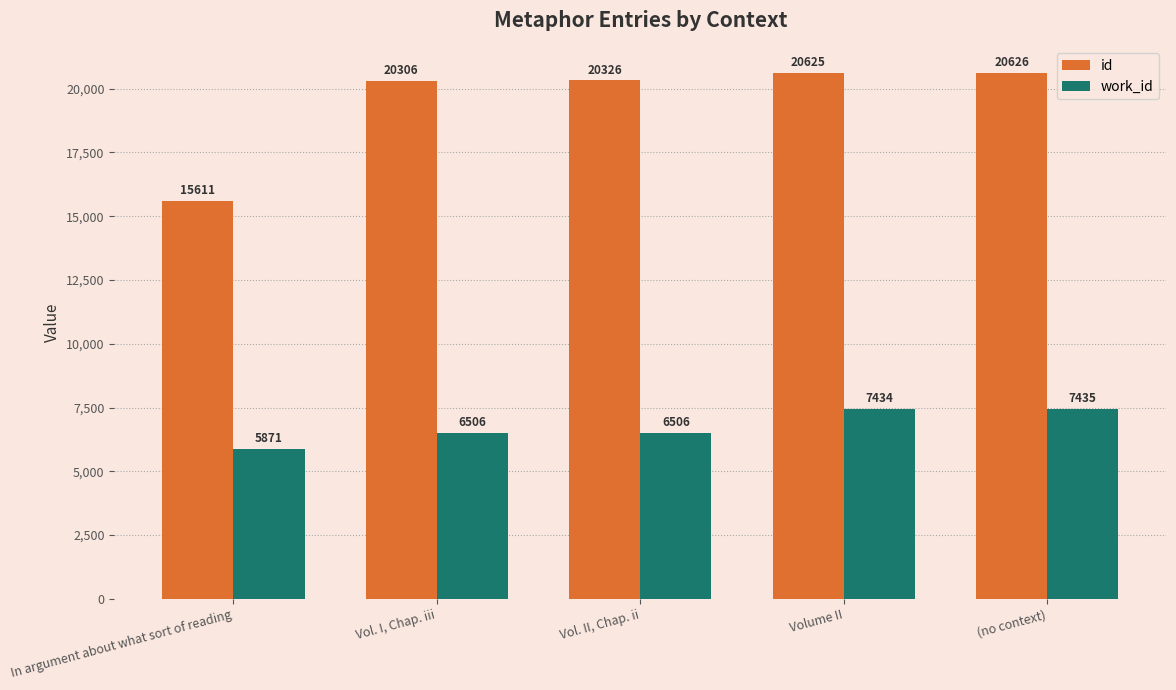

What is the sum of the work_id values at (no context) and In argument about what sort of reading?

13306